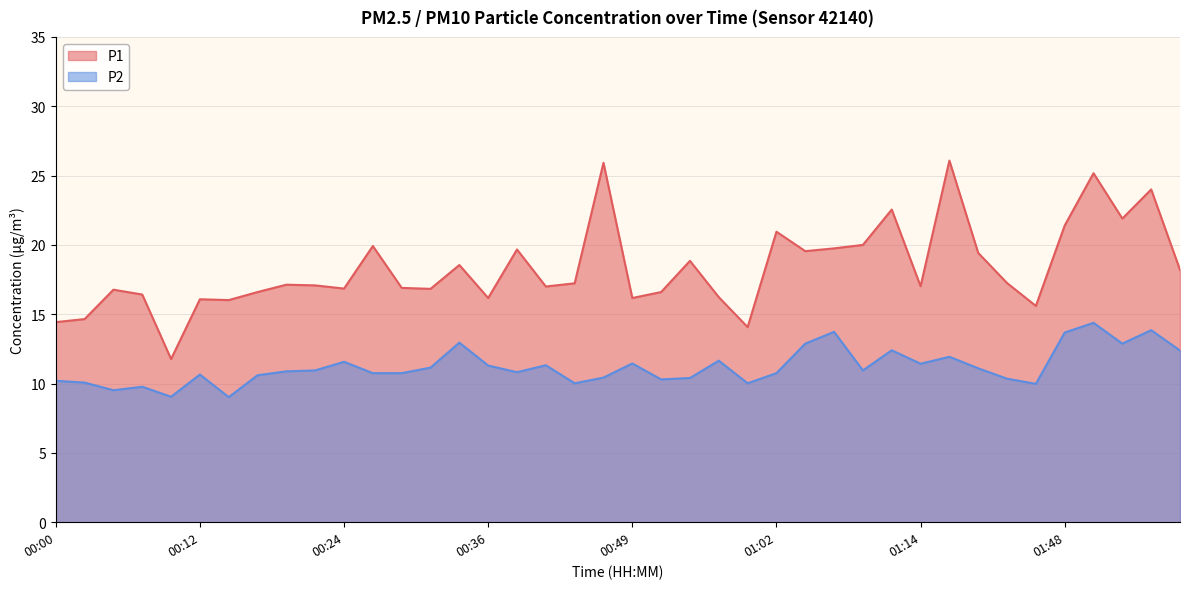

At which category is the sum across all series the highest?

01:50